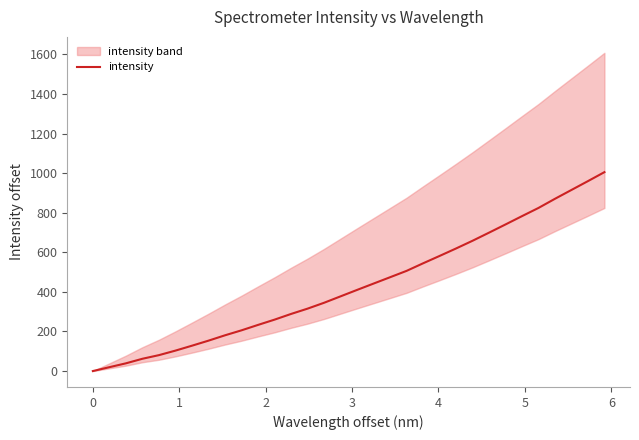

What is the maximum value for intensity?

1005.0